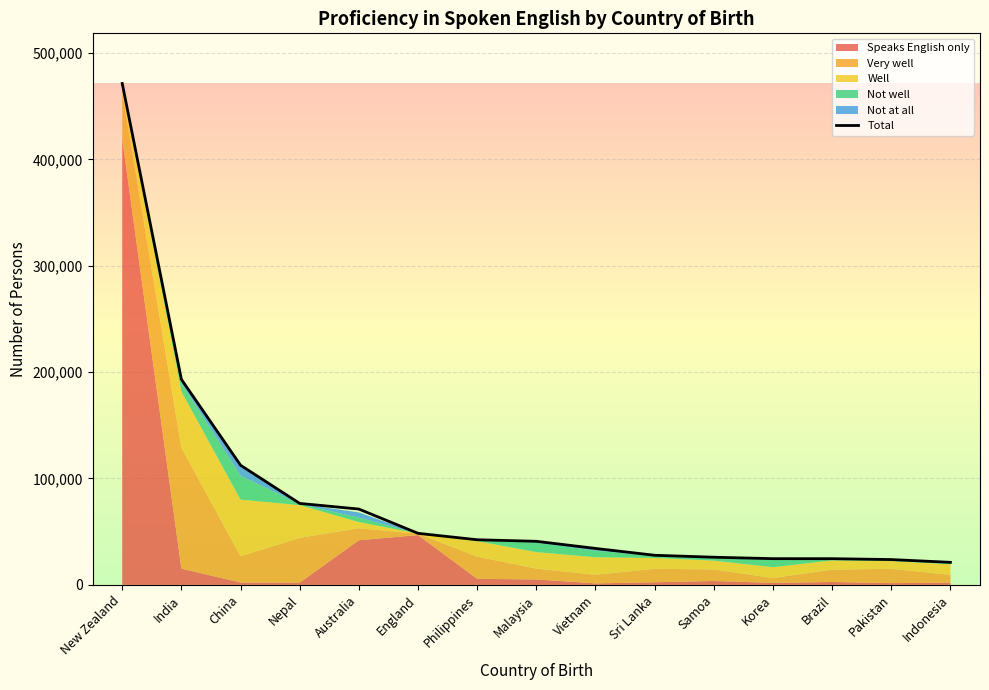

How many lines are shown in the chart?

1